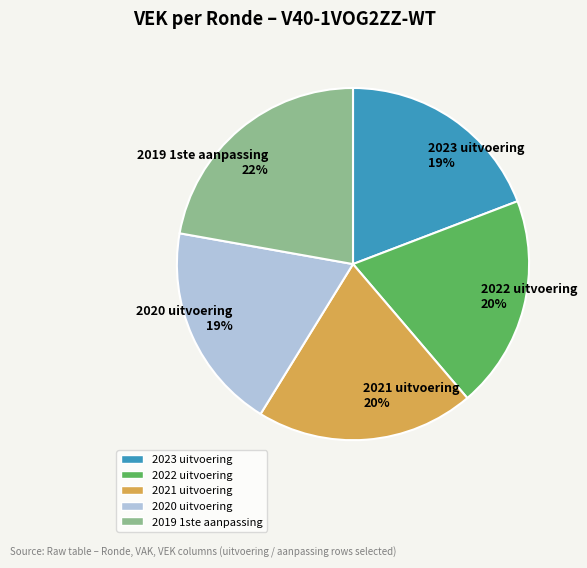

Count the number of slices in the pie.

5